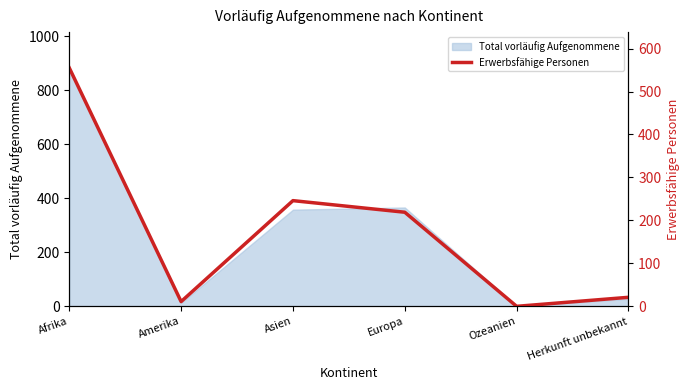

Is it true that Total vorläufig Aufgenommene equals 331 at Afrika?

False